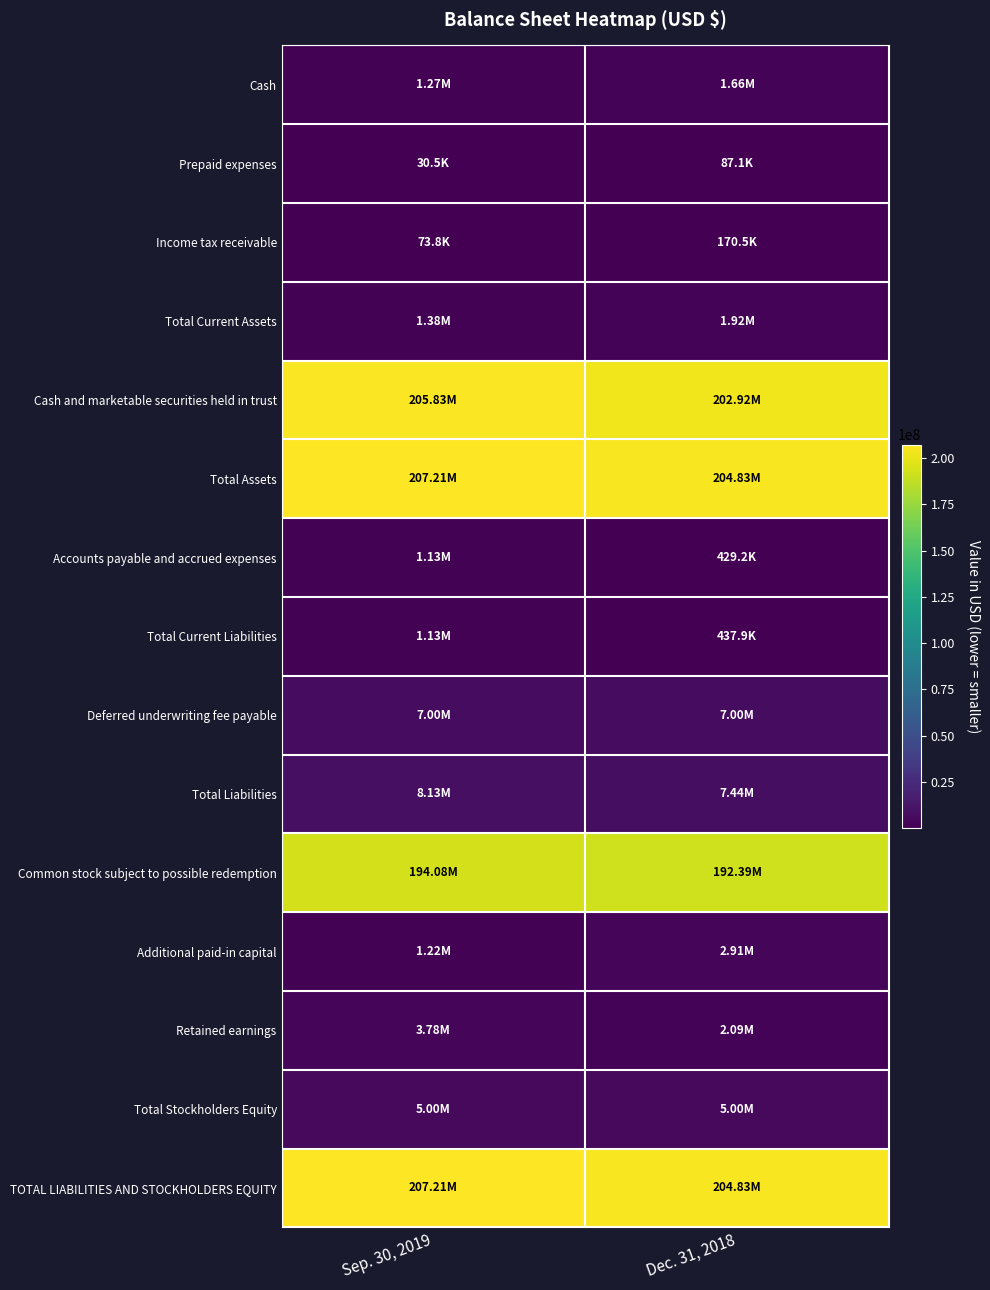

Between Dec. 31, 2018 and Sep. 30, 2019, which is larger?

Dec. 31, 2018